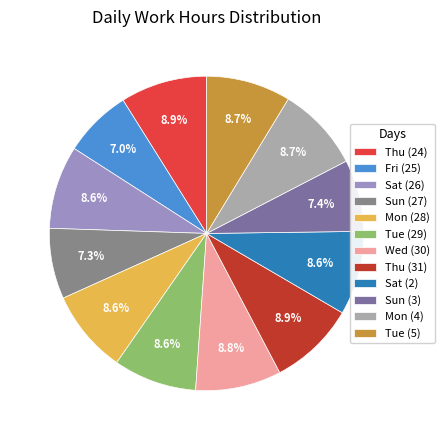

What percentage is the Mon (4) slice, to the nearest percent?

9%